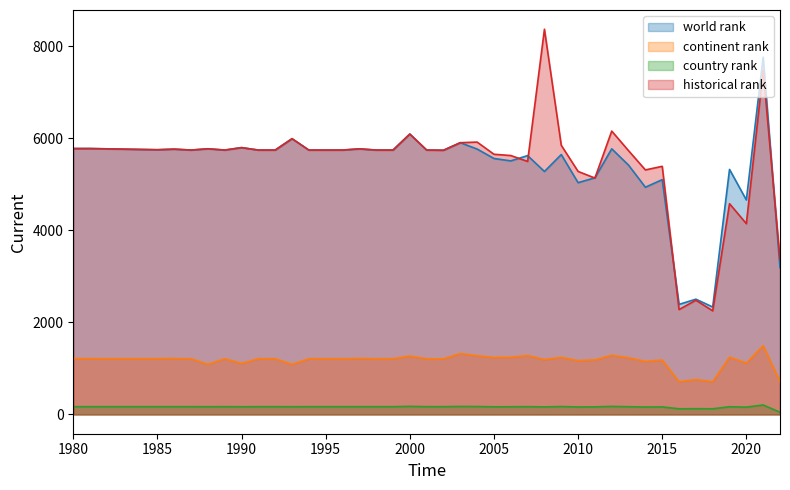

Rank the series at 2002 from lowest to highest value.

country rank, continent rank, world rank, historical rank